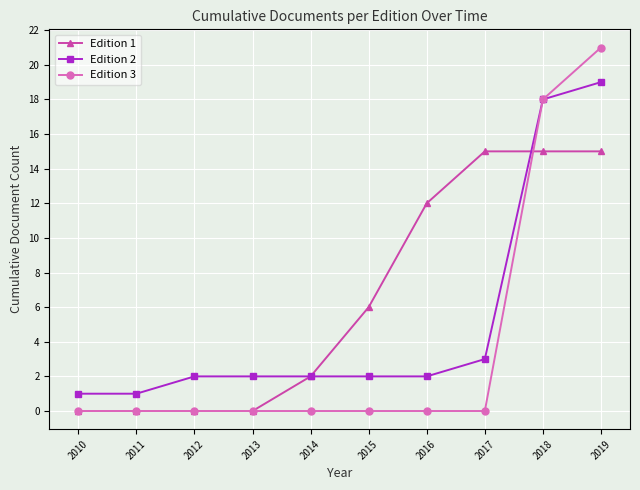

Which series ends up on top after the final intersection of Edition 2 and Edition 1?

Edition 2